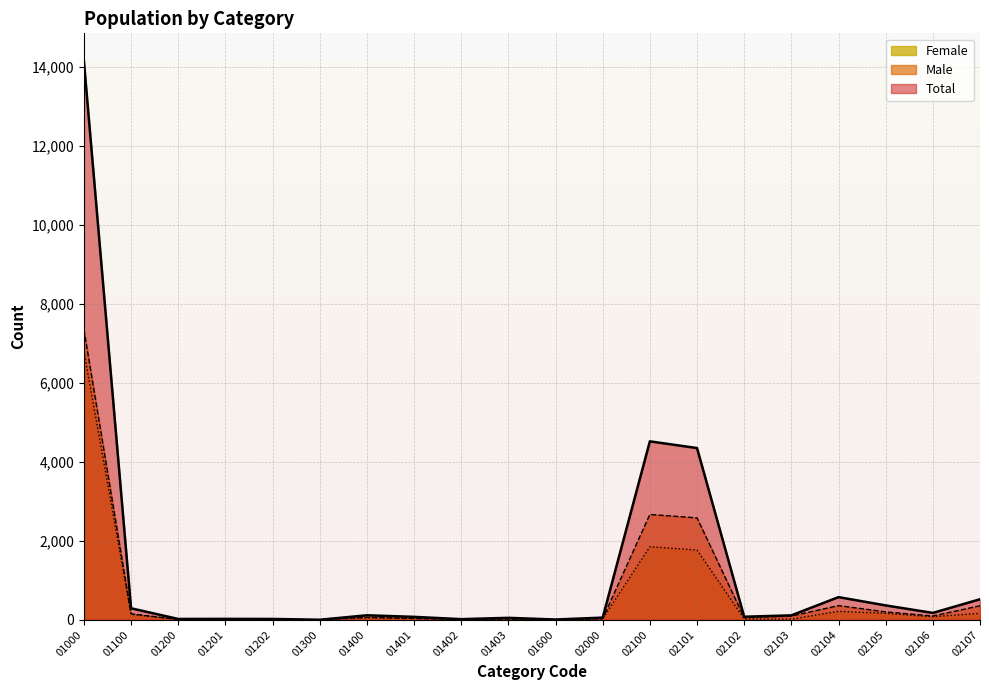

What is the difference between the maximum and minimum values in the Total series?

14150